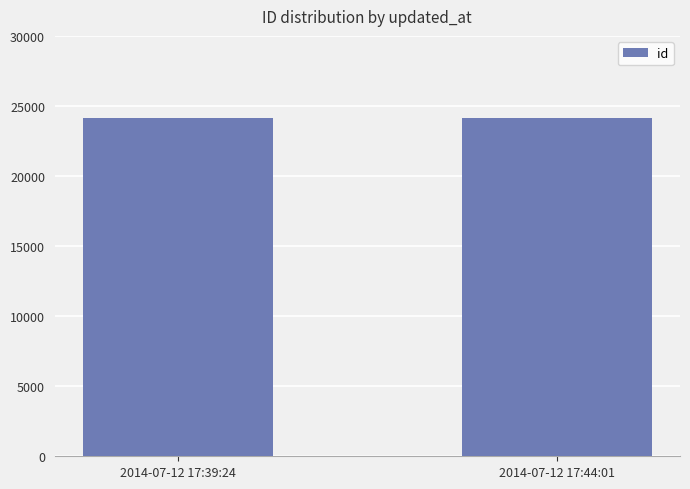

What is the label of the 1st bar from the right?

2014-07-12 17:44:01